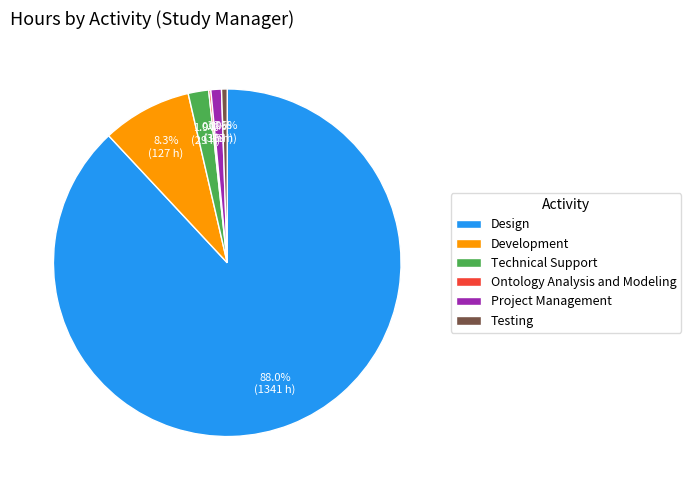

What percentage do Design and Technical Support together represent?

90.0%